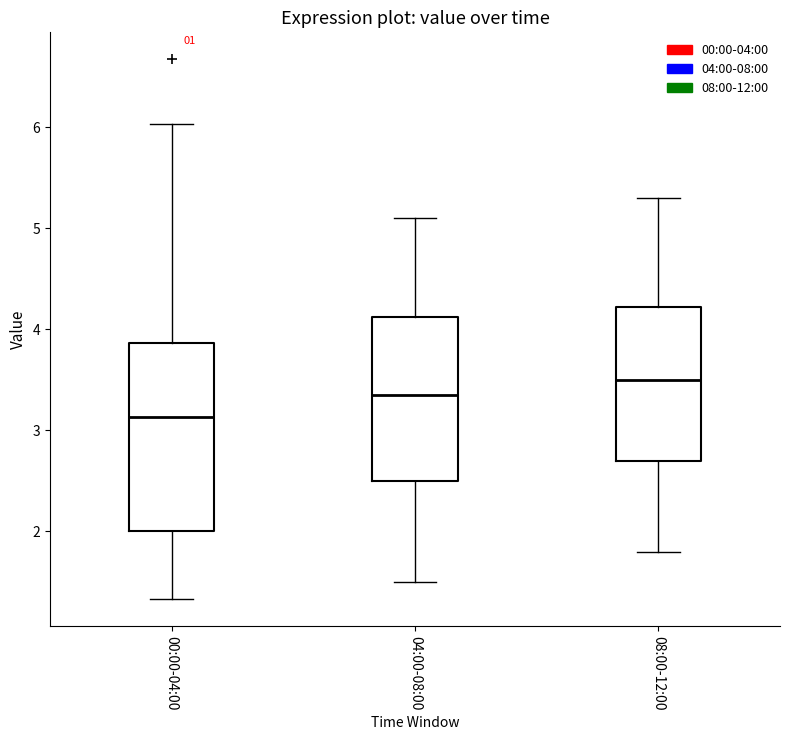

Which box is the tallest, from its lower edge to its upper edge?

00:00-04:00